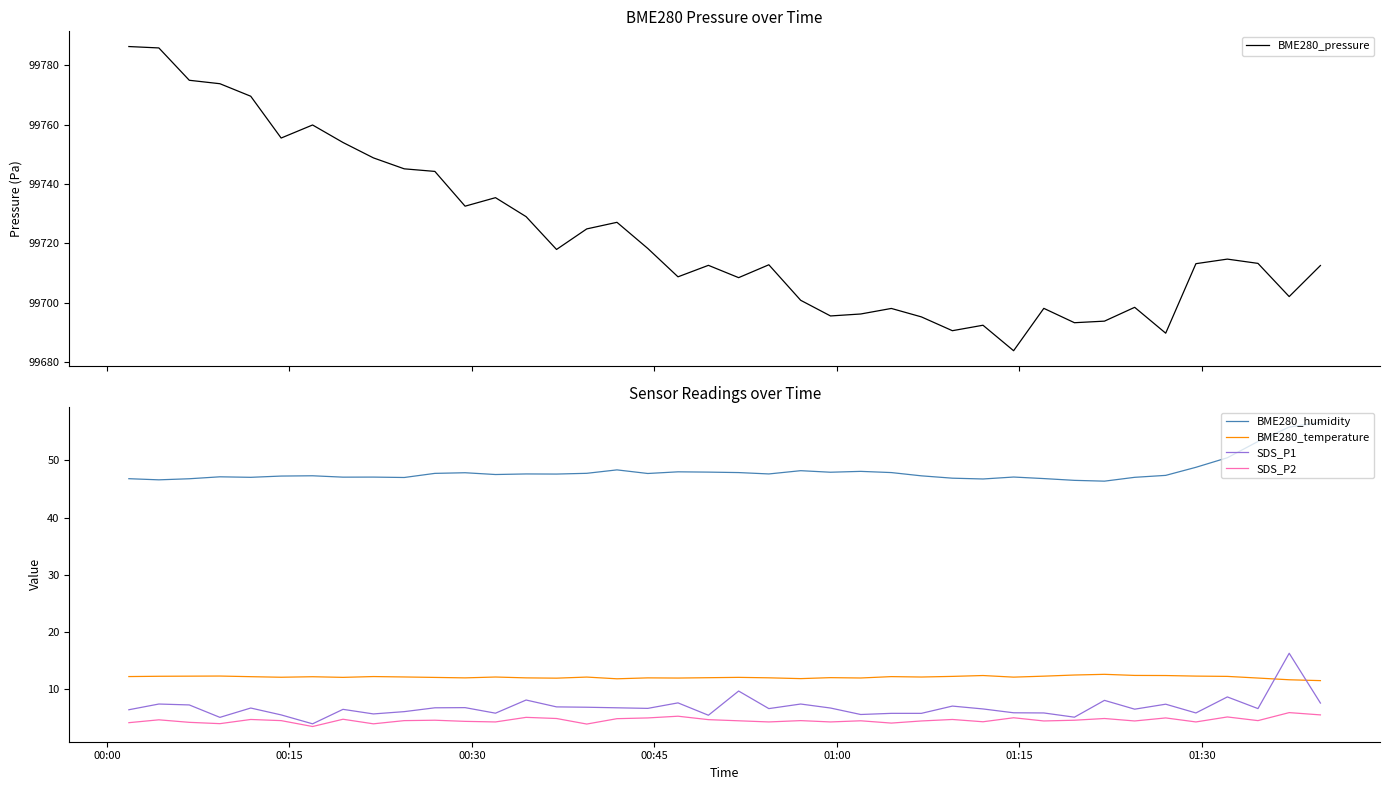

Is this an area chart (filled region under the line)?

No